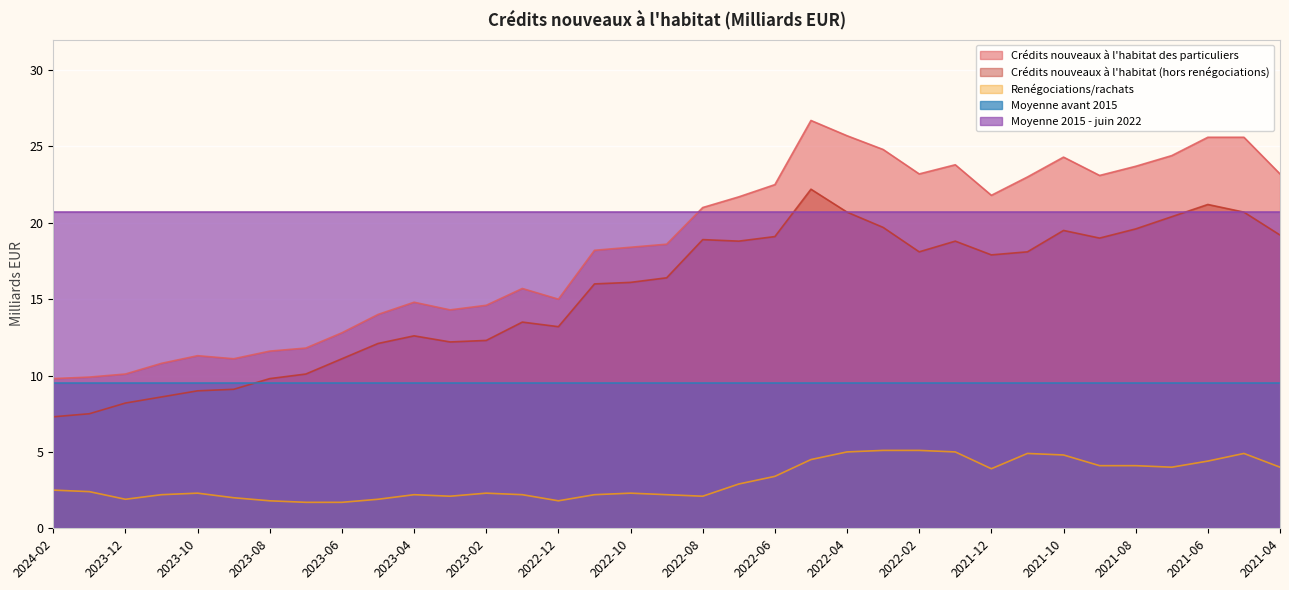

Where is the first local minimum for Crédits nouveaux à l'habitat (hors renégociations)?

2023-03